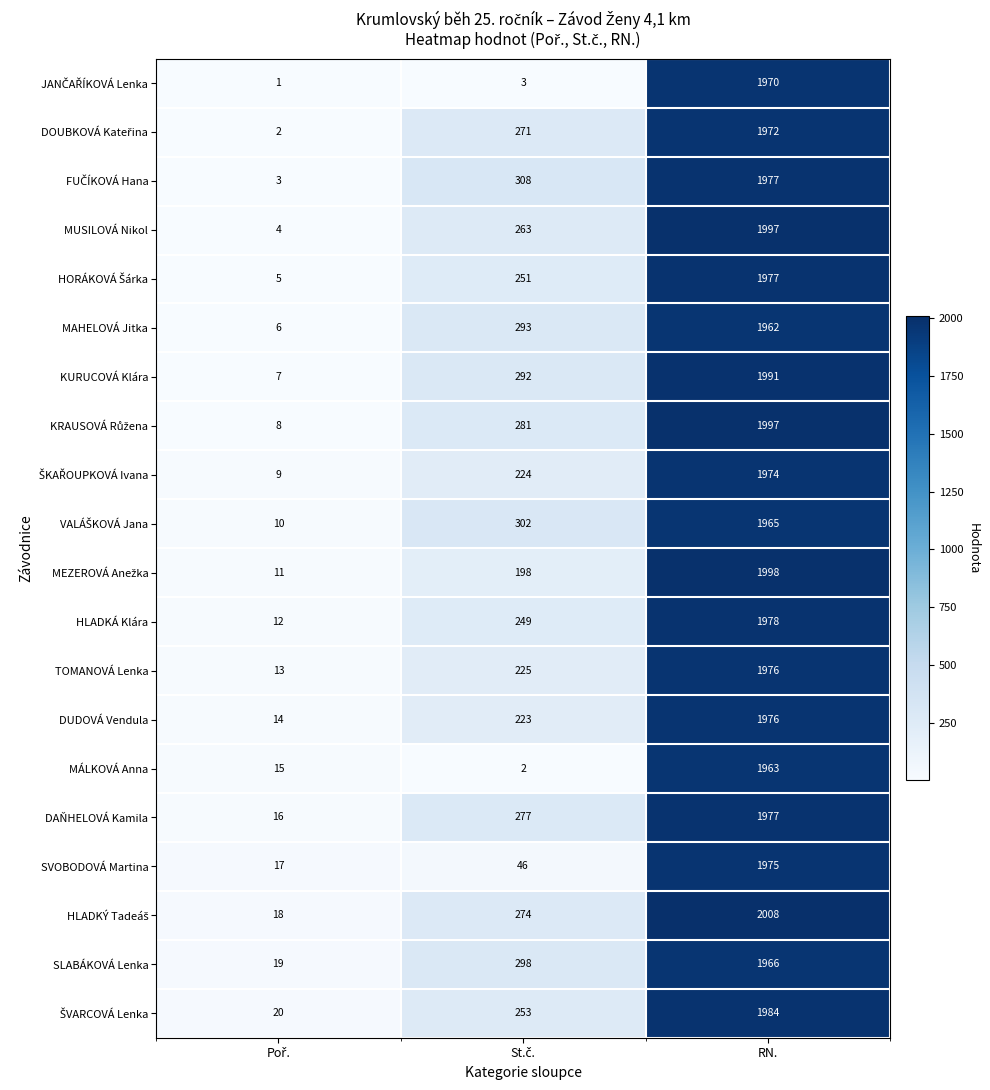

What is the total value across all series at RN.?

39583